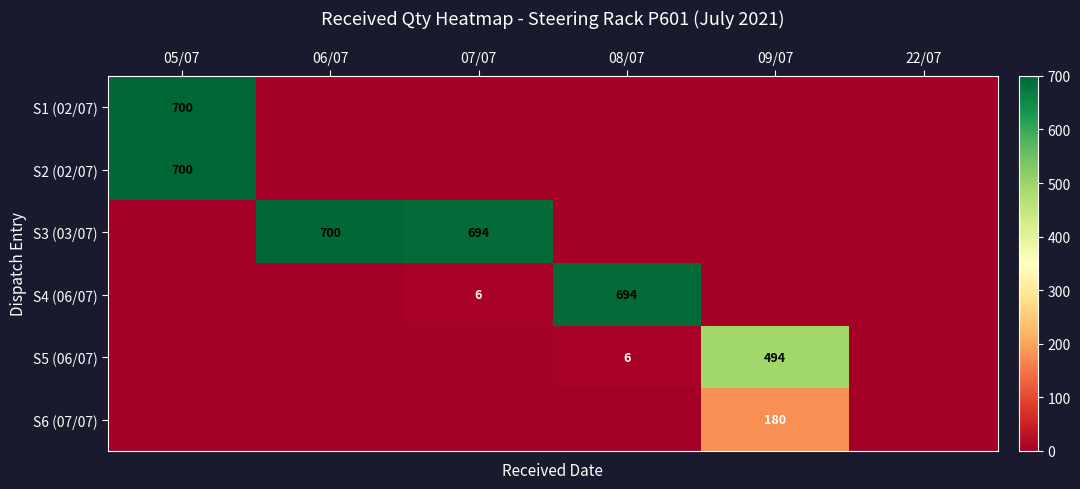

The S5 (06/07) series shows 154 at 09/07. True or false?

False